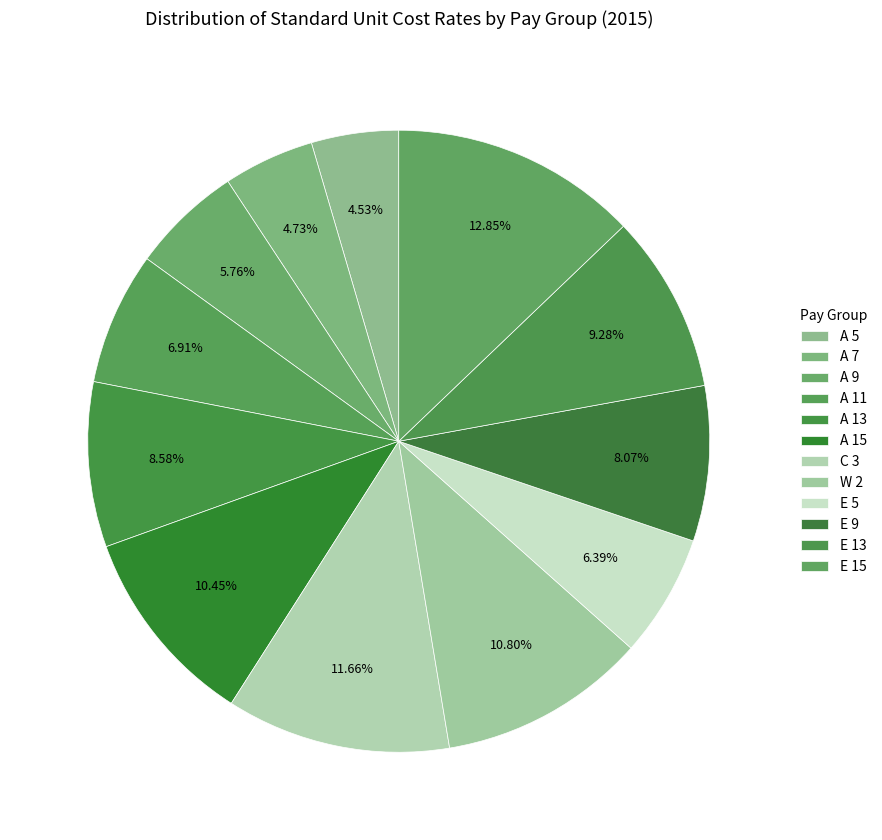

How many segments does this pie chart have?

12